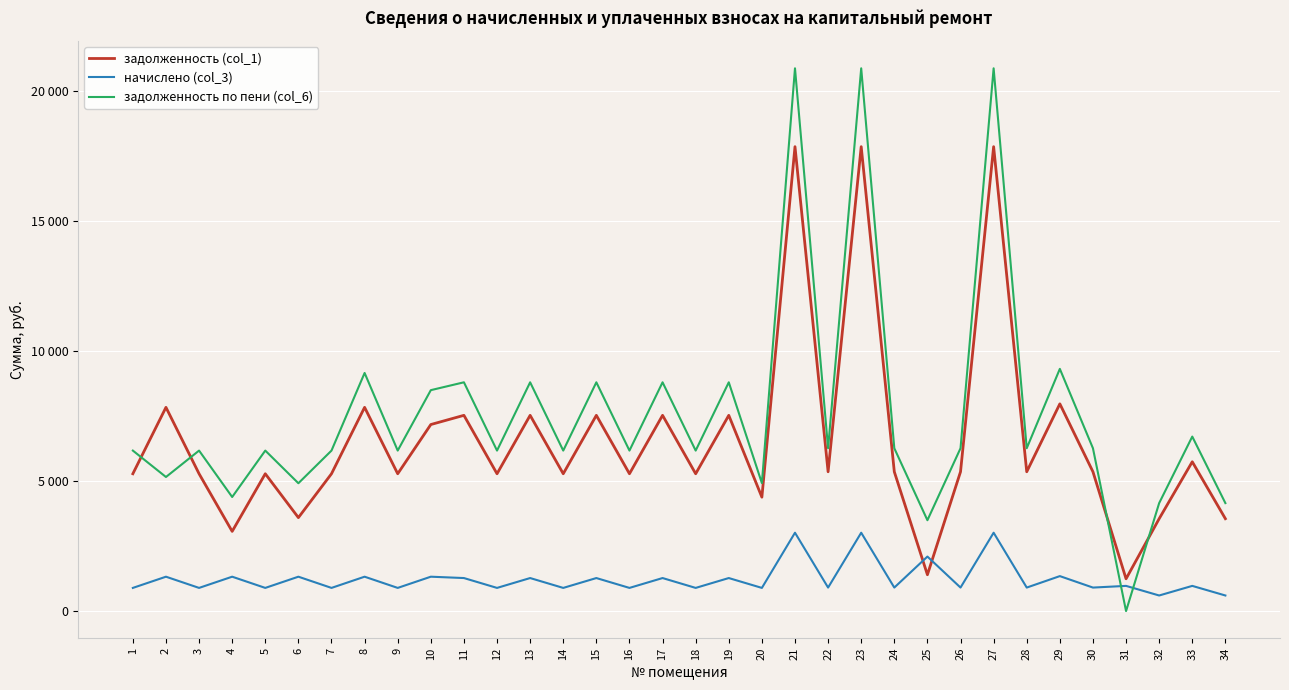

Between which two adjacent categories do задолженность (col_1) and начислено (col_3) first intersect?

24 and 25